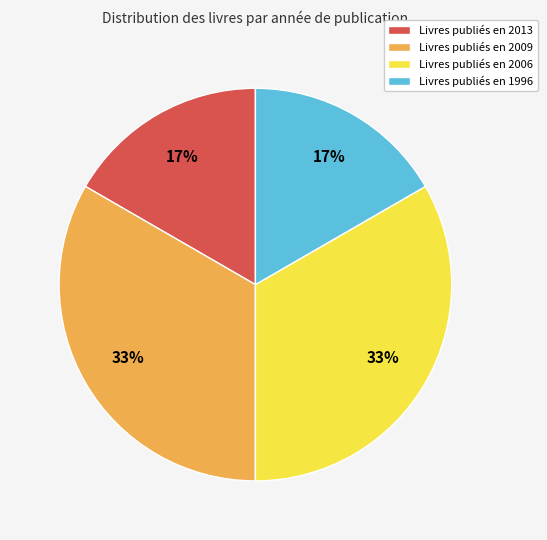

True or false: Livres publiés en 2013 accounts for 6% of the total.

False